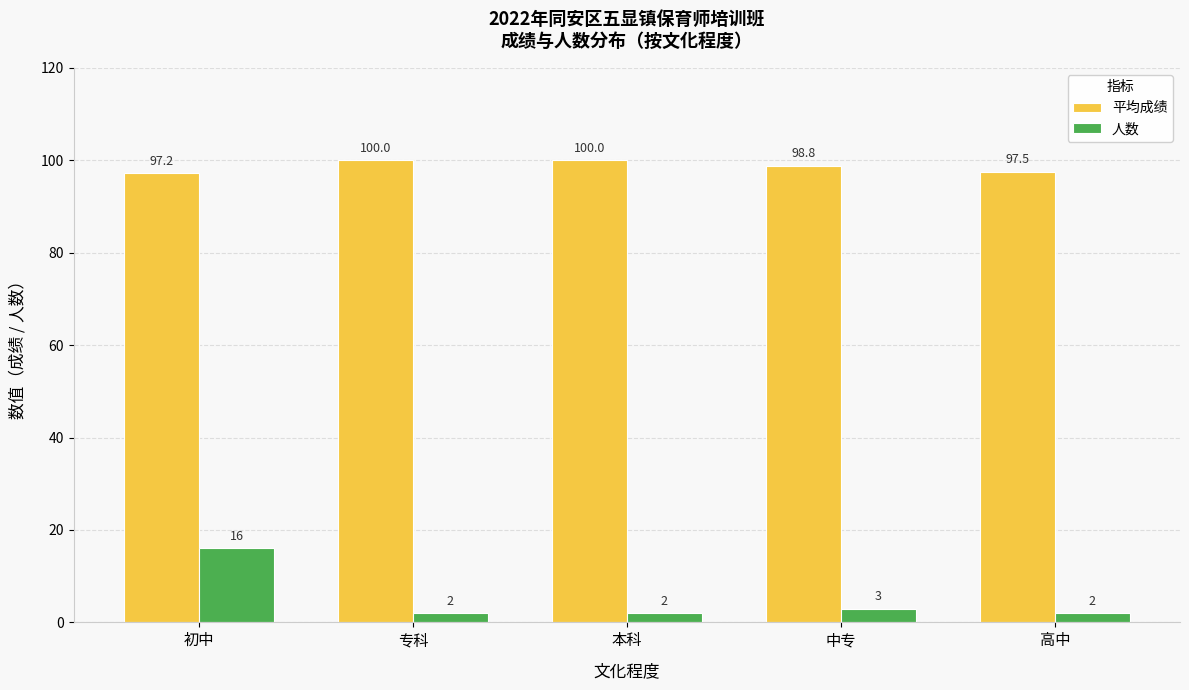

Rank the series by their maximum value, from lowest to highest.

人数, 平均成绩